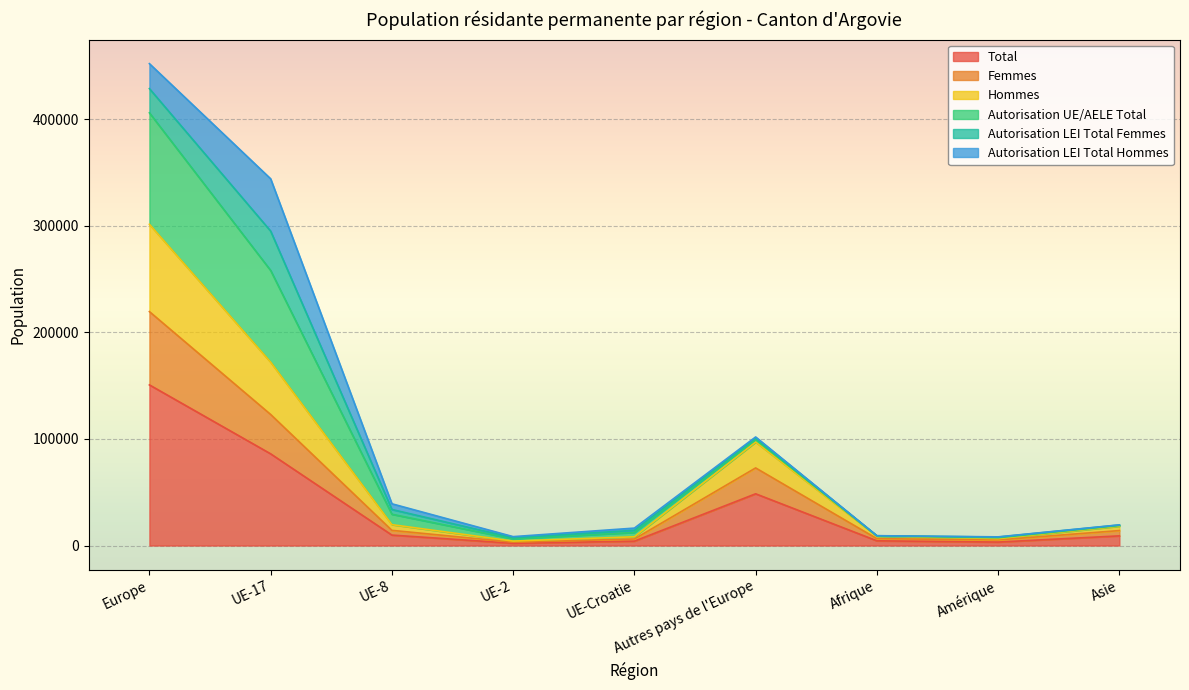

What position from the left is Asie?

9